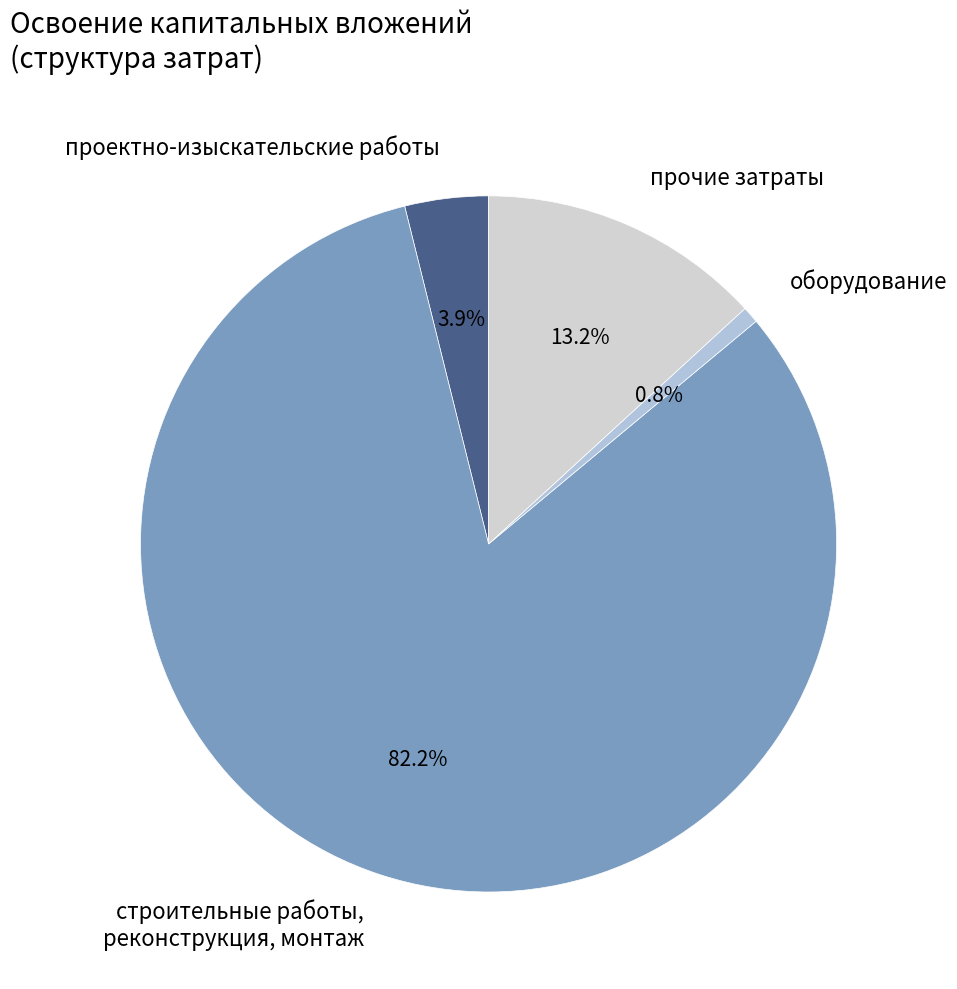

Between проектно-изыскательские работы and оборудование, which is larger?

проектно-изыскательские работы